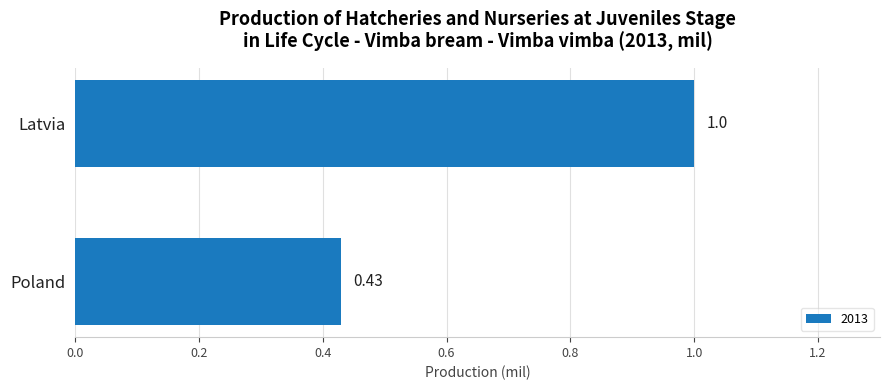

What is the change in value from Latvia to Poland?

-0.6